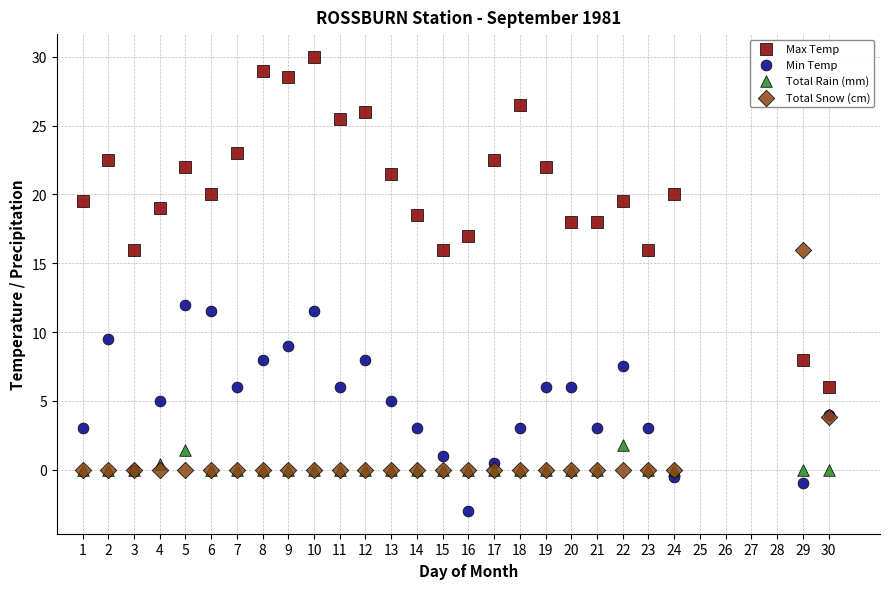

Across all series, what Y value is closest to 13?

12.0